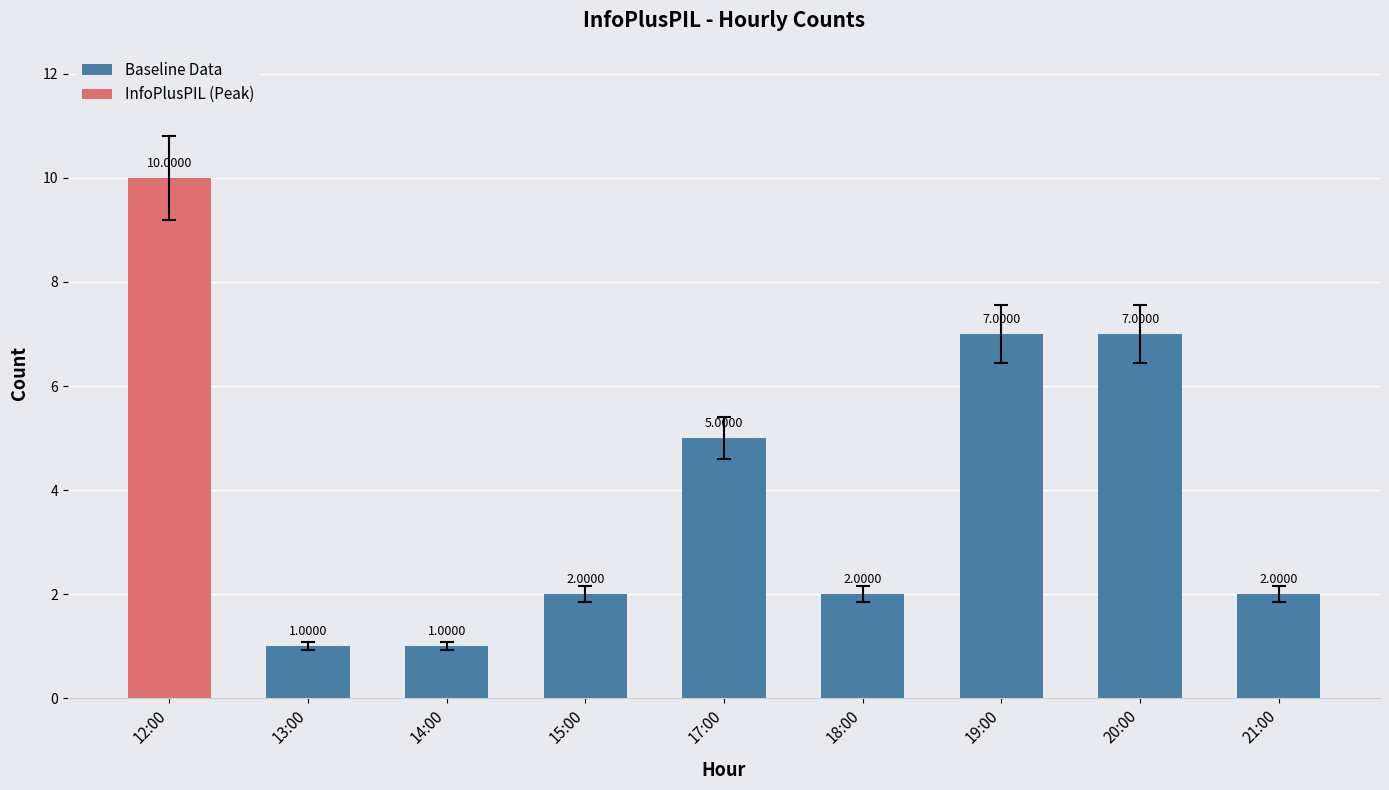

How many values in the Baseline Data series are below 2?

2